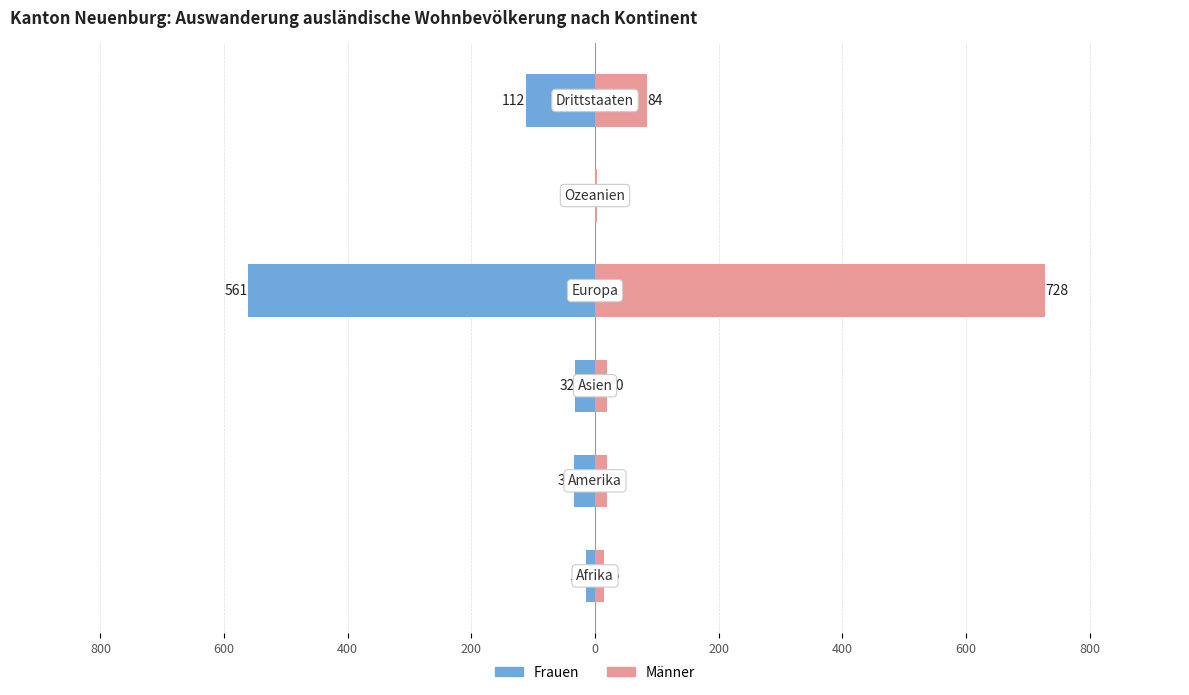

Between 800 and 0, which series saw the biggest shift?

Frauen